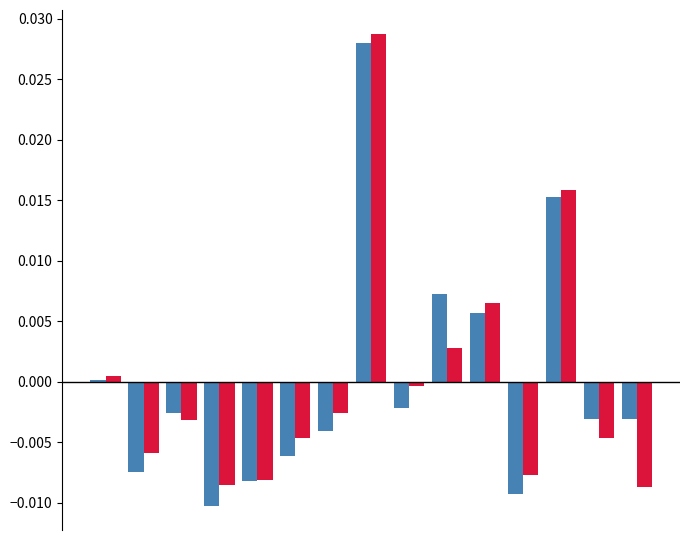

The Incidência (por 1.000 vínculos) series shows 0.0 at 7. True or false?

False